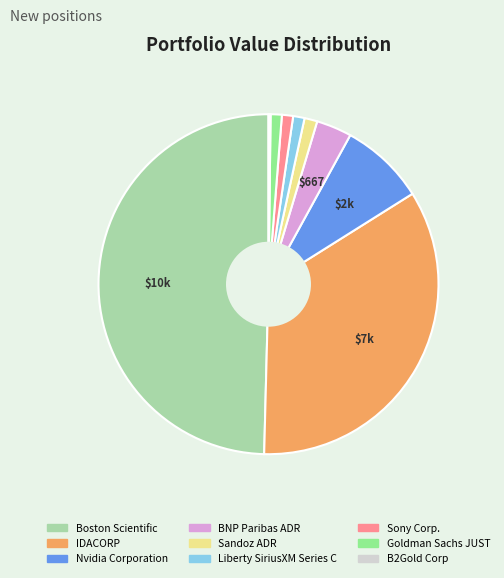

Which slice is the largest?

Boston Scientific